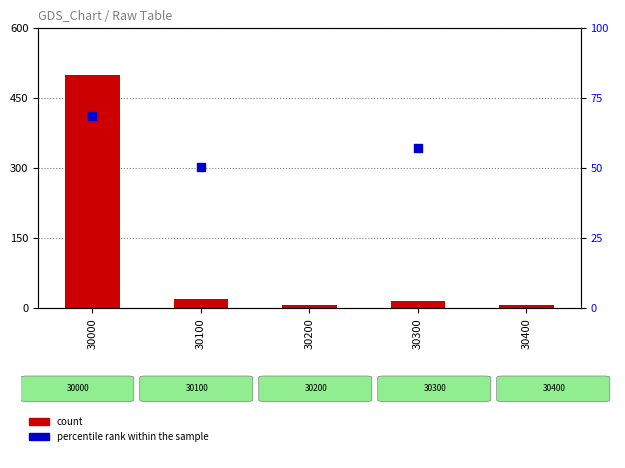

What is the total value across all series at 30300?

71.9